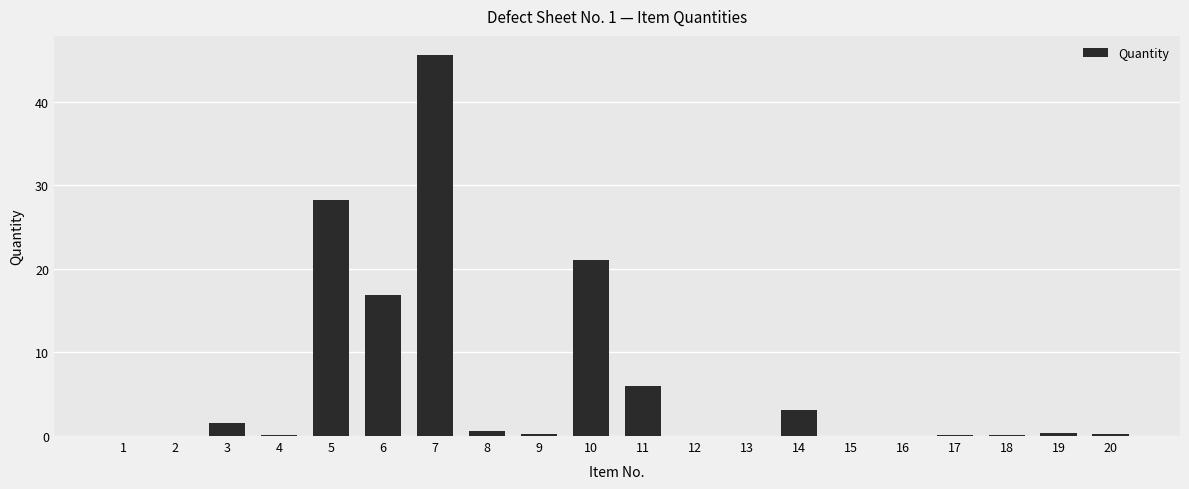

What is the greatest value displayed?

45.6